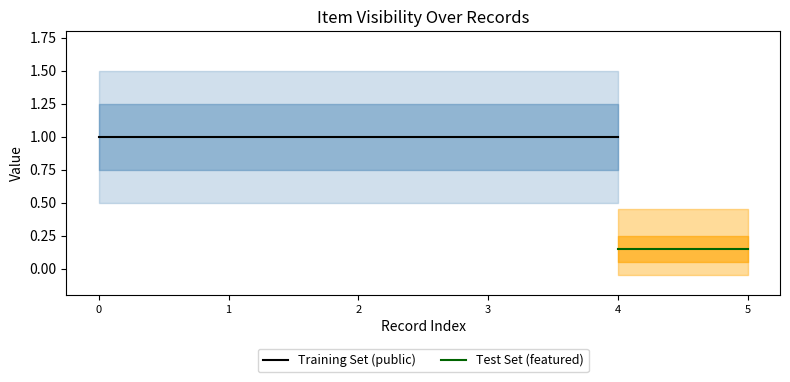

Is it true that public equals 0 at PAT_16M_022_183?

False